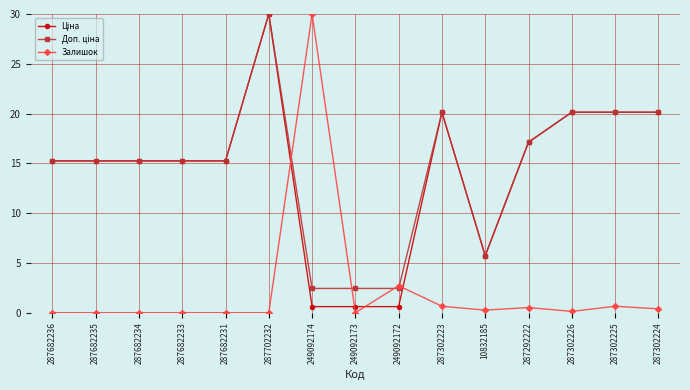

At how many categories does at least one series exceed 6?

12